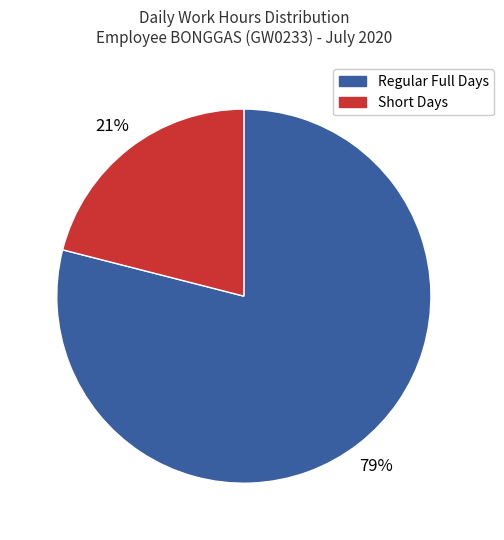

Is it true that Regular Full Days is 88% of the pie?

False